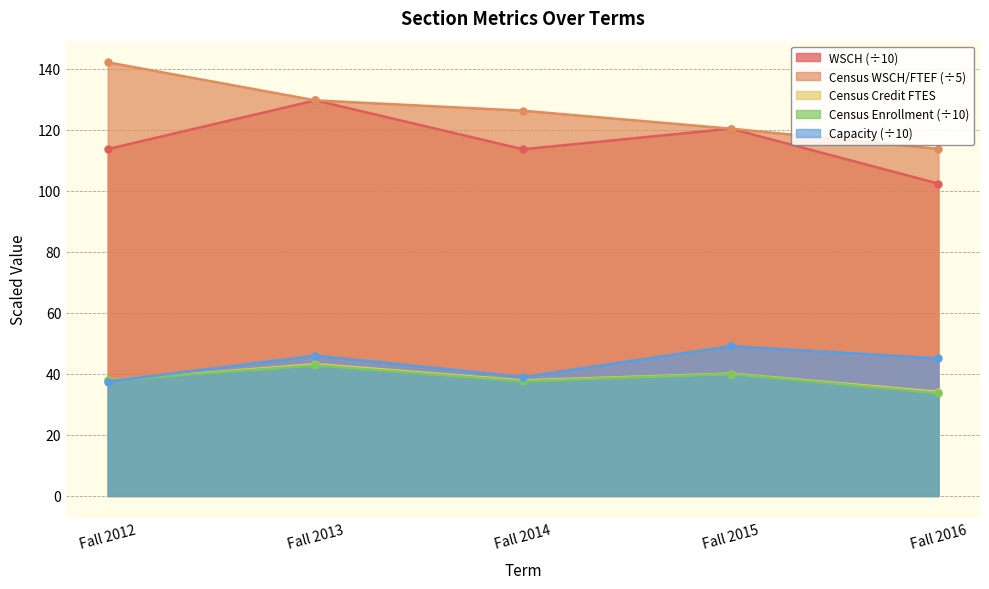

What are all the series names shown in the legend?

WSCH (÷10), Census WSCH/FTEF (÷5), Census Credit FTES, Census Enrollment (÷10), Capacity (÷10)